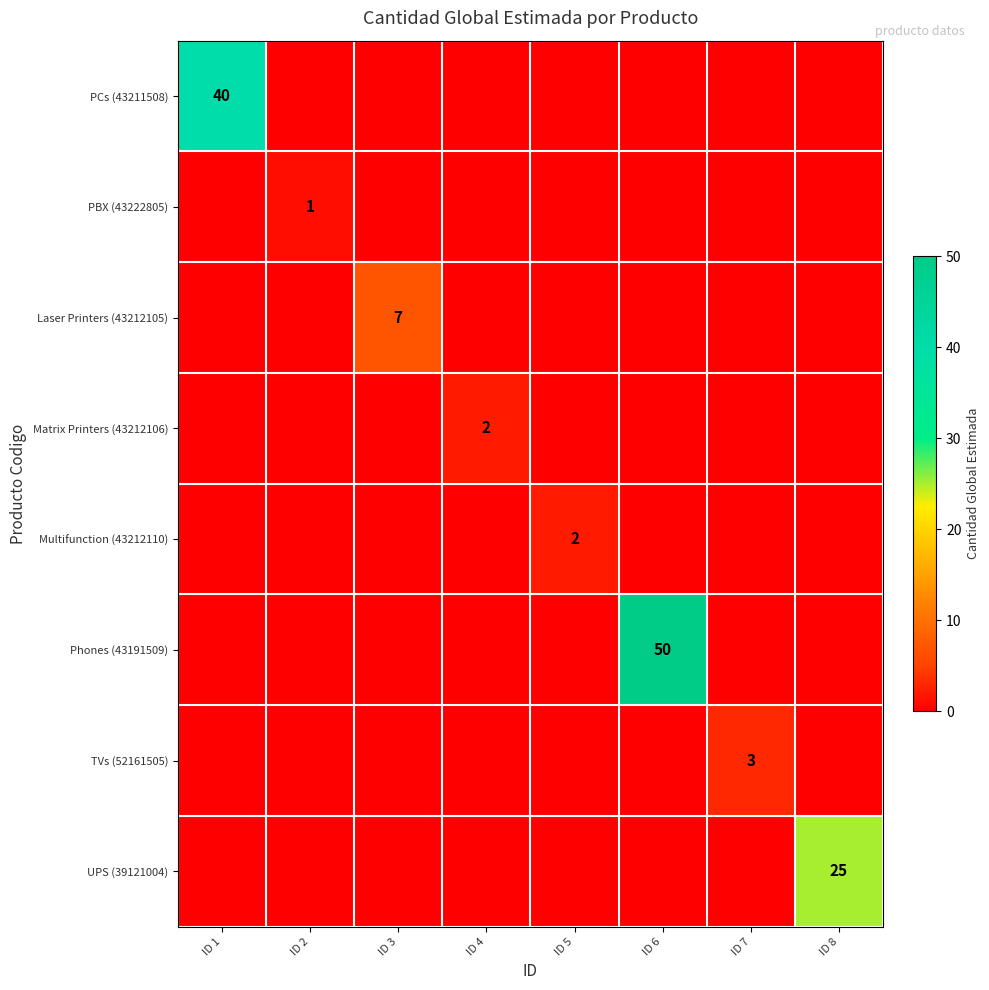

Which series has the largest range (max minus min)?

Phones (43191509)